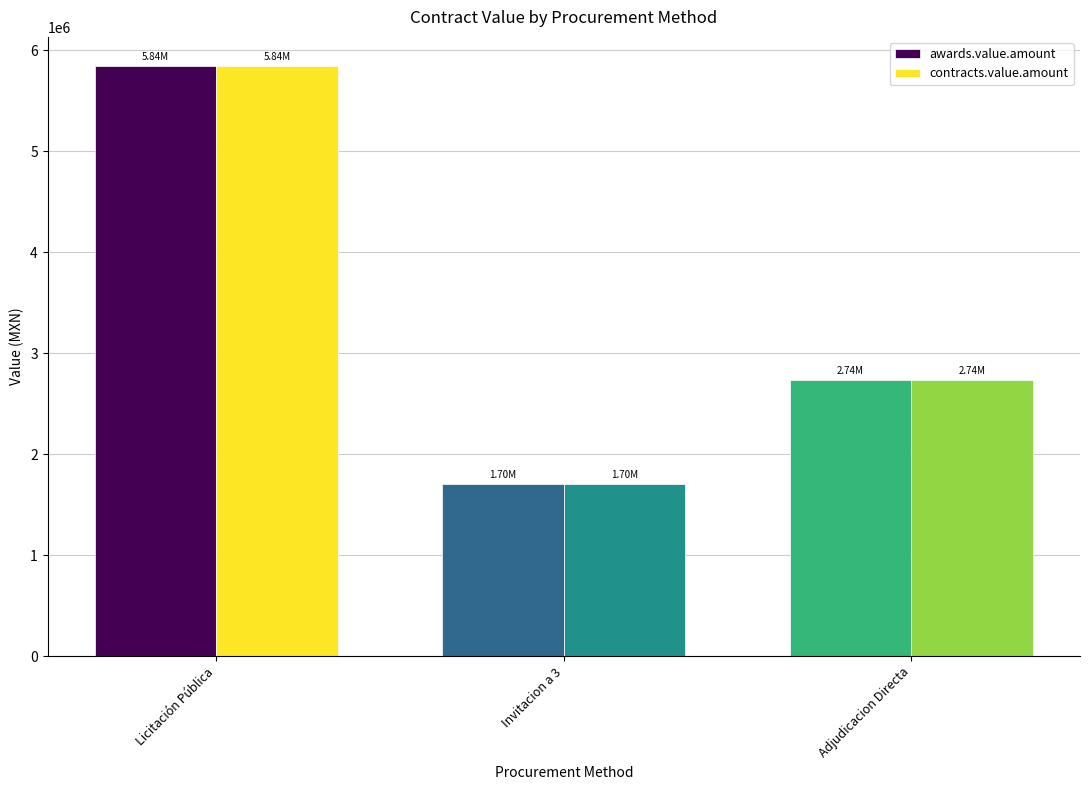

How many distinct data groups are displayed?

2